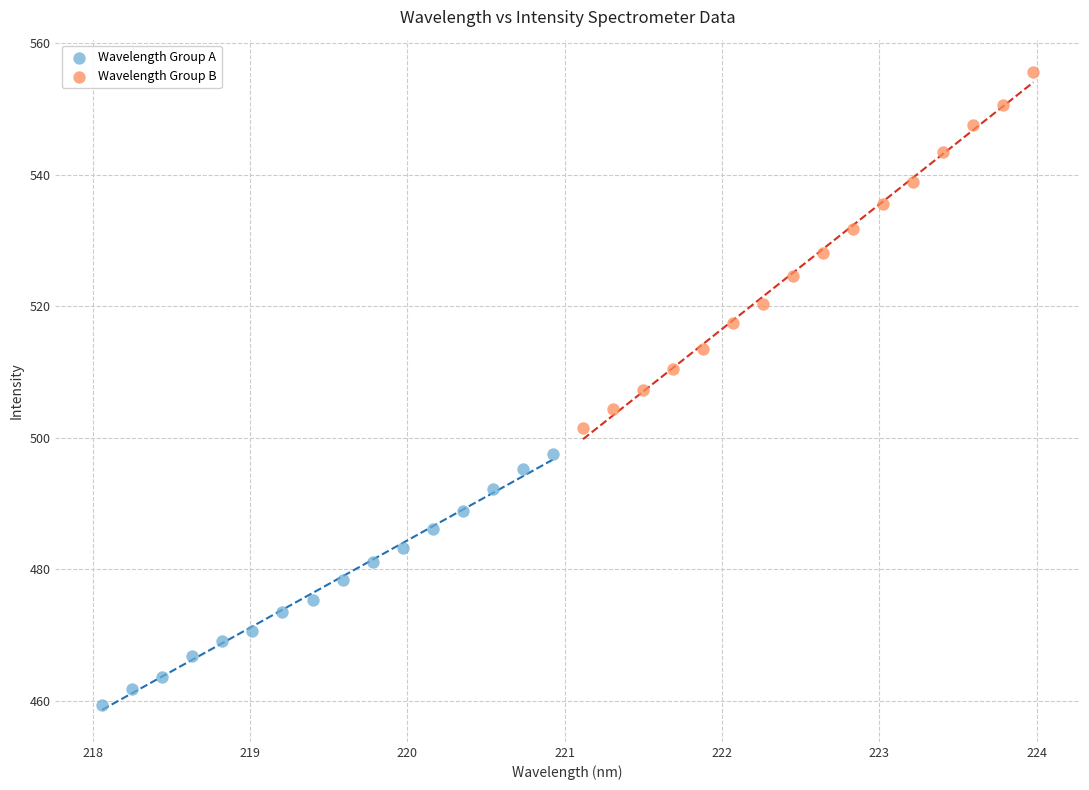

Which series contains the lowest Y value?

Wavelength Group A